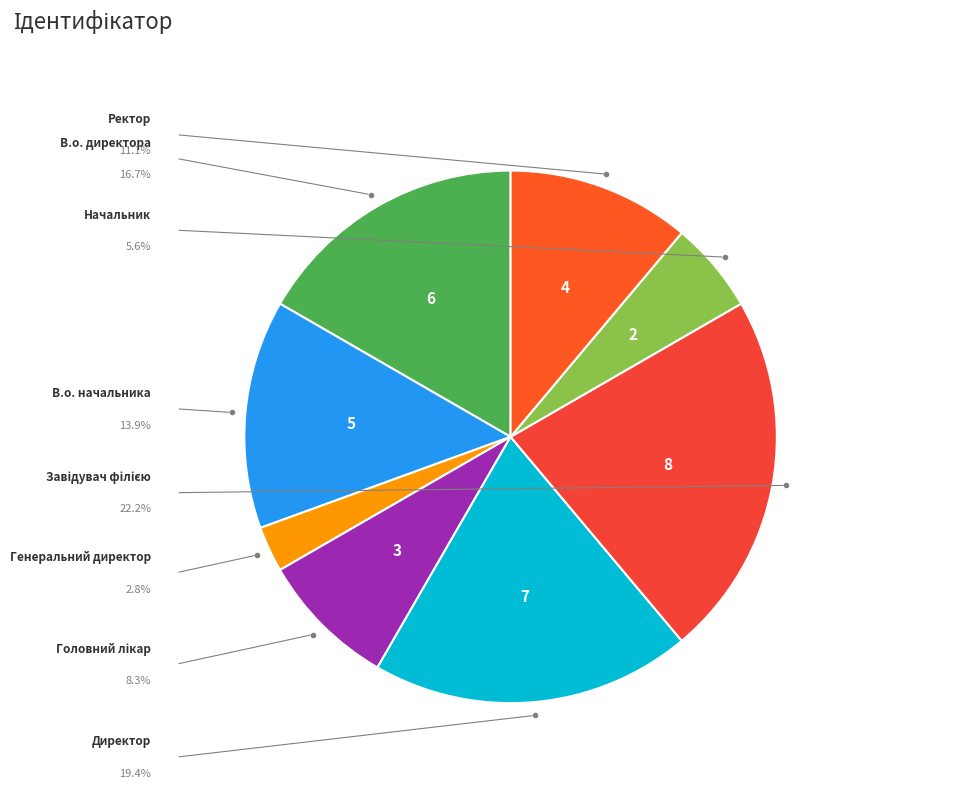

Is there a majority slice in this chart?

No